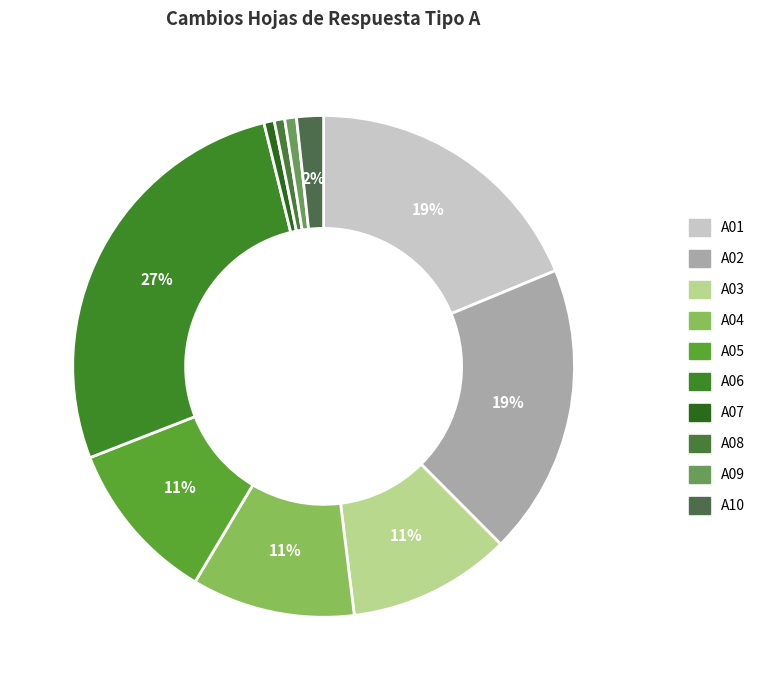

Count the number of slices in the pie.

10